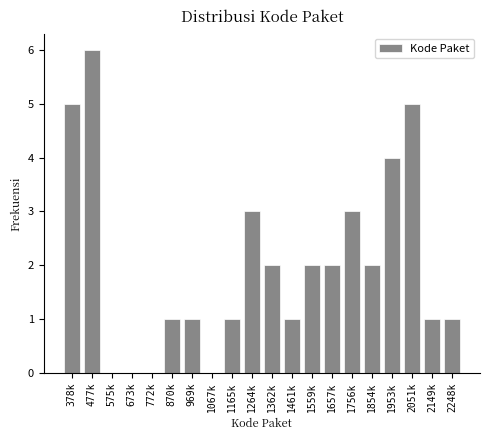

Reading left to right, extract all data points from this chart.

378k=5	477k=6	575k=0	673k=0	772k=0	870k=1	969k=1	1067k=0	1165k=1	1264k=3	1362k=2	1461k=1	1559k=2	1657k=2	1756k=3	1854k=2	1953k=4	2051k=5	2149k=1	2248k=1